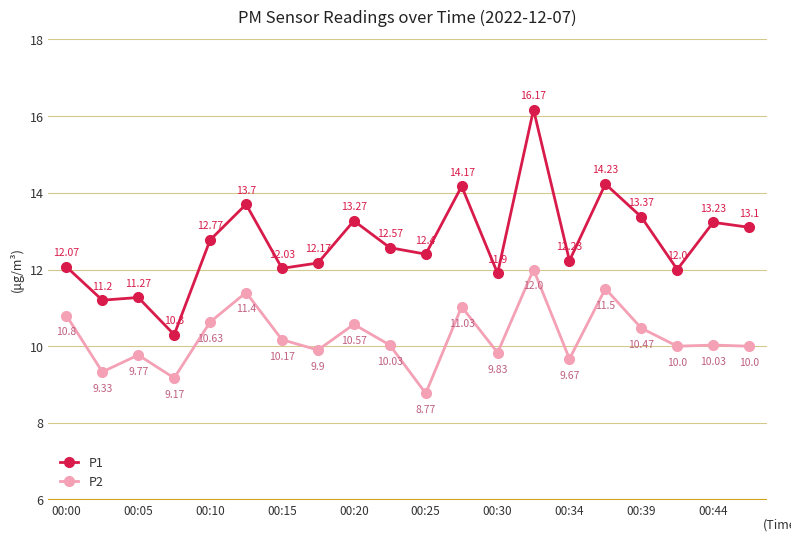

How many lines are shown in the chart?

2